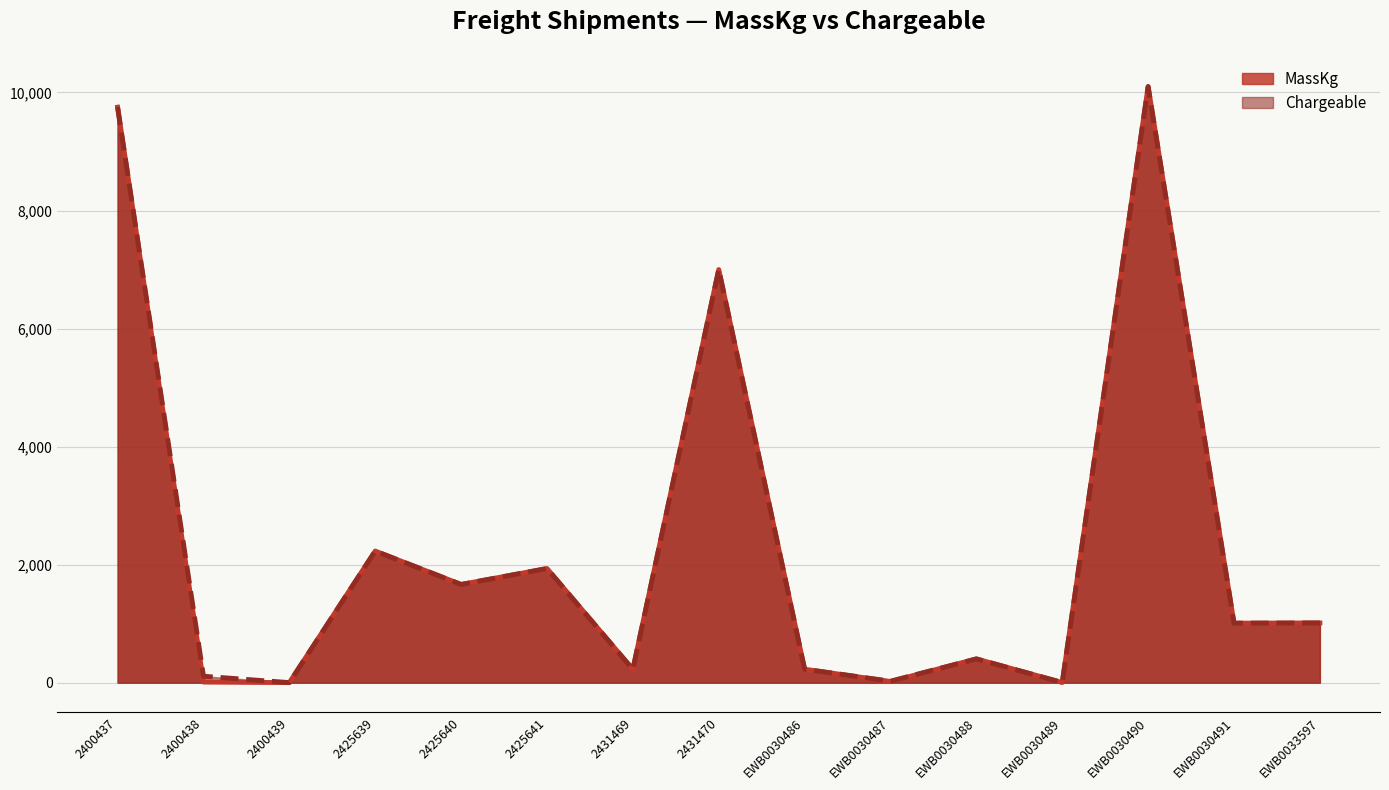

In MassKg, how many points are lower than both neighbors (excluding endpoints)?

6